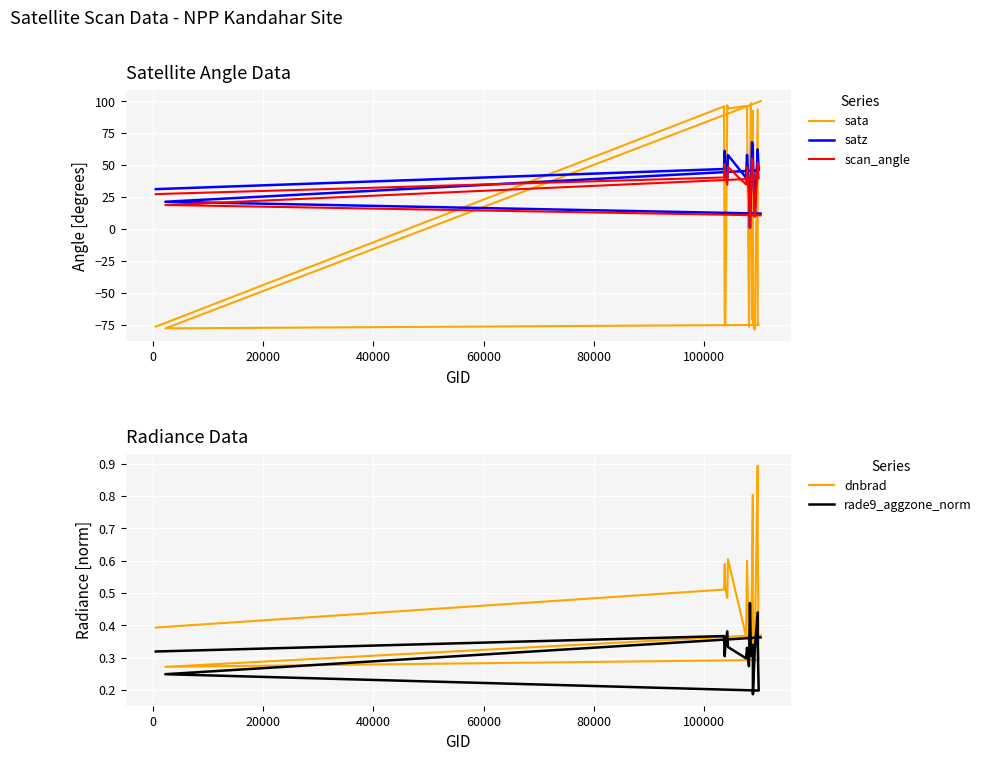

Does the chart display data point markers on the line(s)?

No